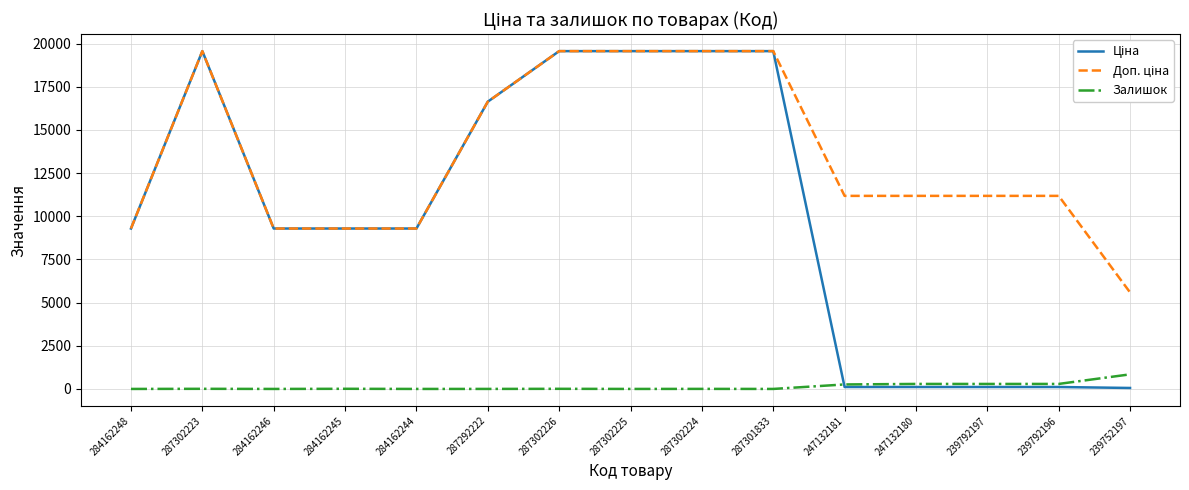

What is the spread (max minus min) of values at 287302225?

19564.9